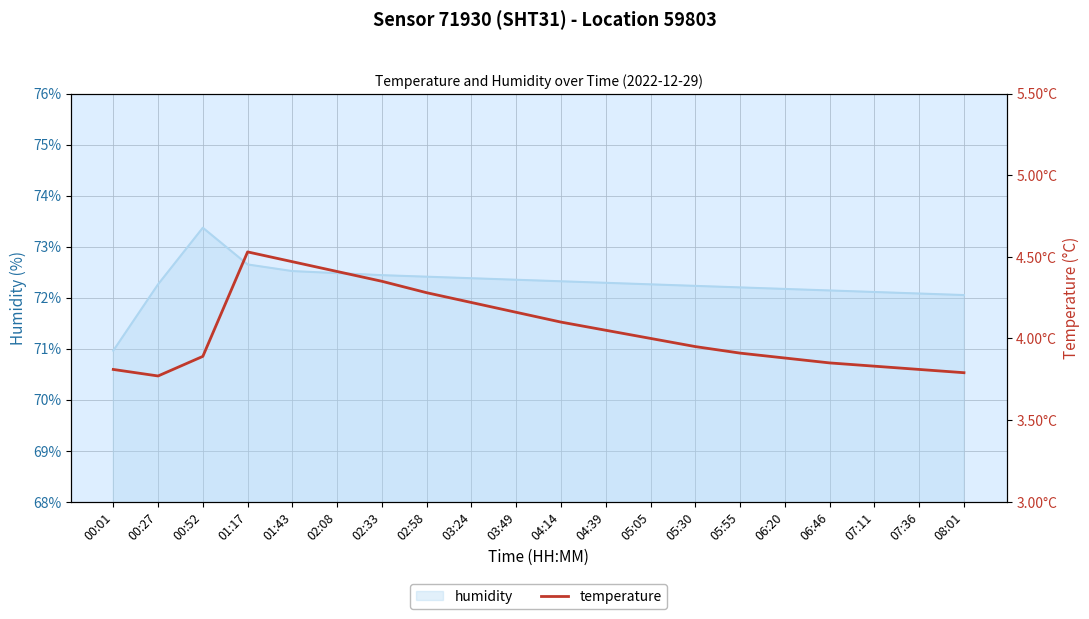

How many data points in temperature are above 4?

9